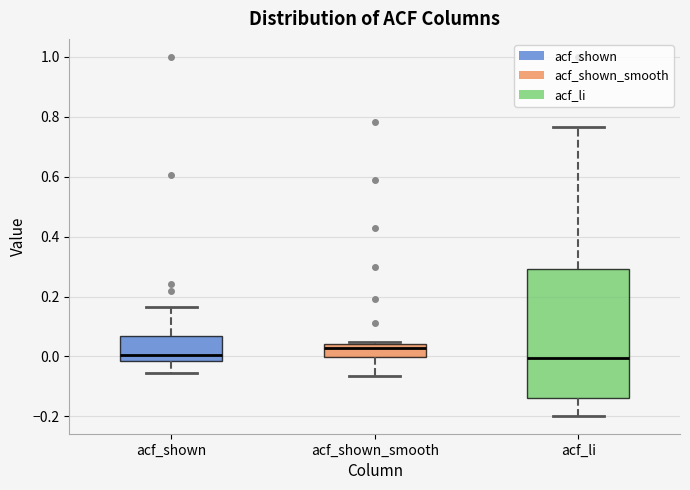

Reading left to right, read every box against the y-axis: the position of its median line, the range the box covers, and the ends of its whiskers. The values are not printed on the chart, so give them approximately, as read against the axis.

acf_shown: median 0.00, box -0.02 to 0.06, whiskers -0.06 to 0.16
acf_shown_smooth: median 0.02, box 0.00 to 0.04, whiskers -0.06 to 0.04 (just above the box's upper edge)
acf_li: median 0.00, box -0.14 to 0.30, whiskers -0.20 to 0.76